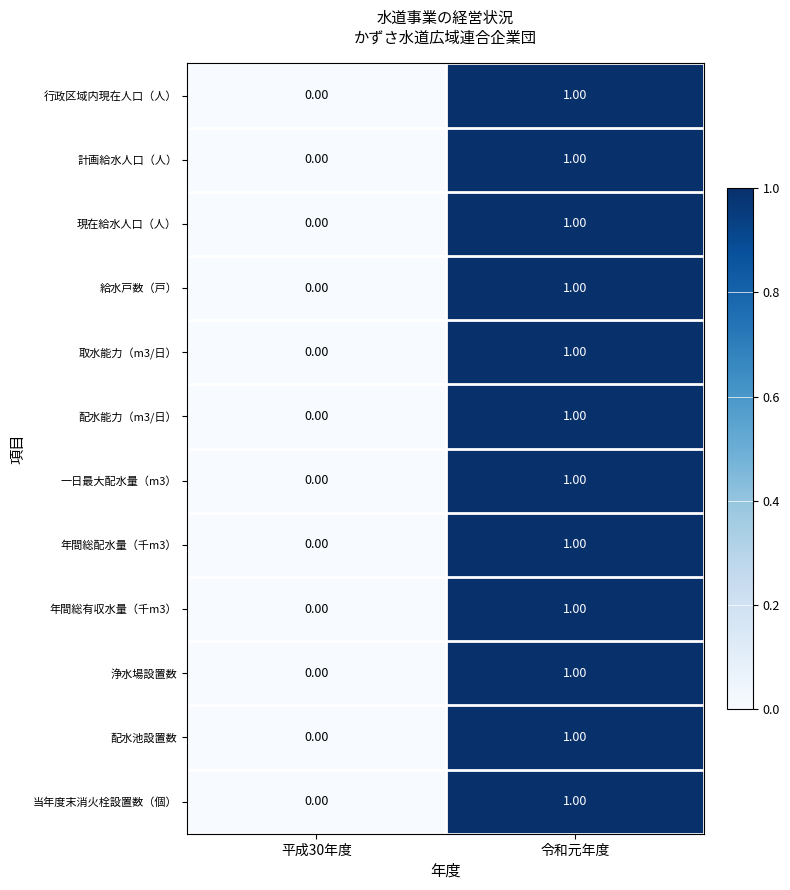

At which category is the sum across all series the highest?

令和元年度